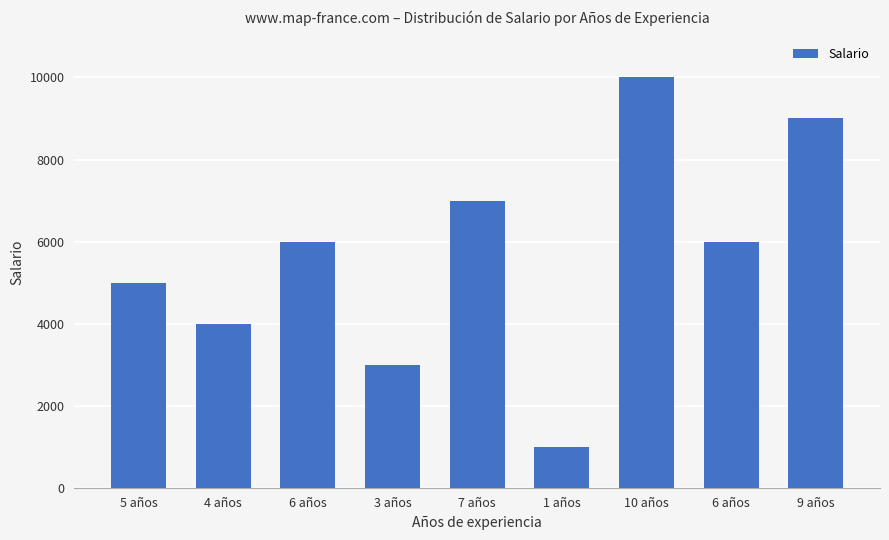

The value at 1 años is 1000. True or false?

True